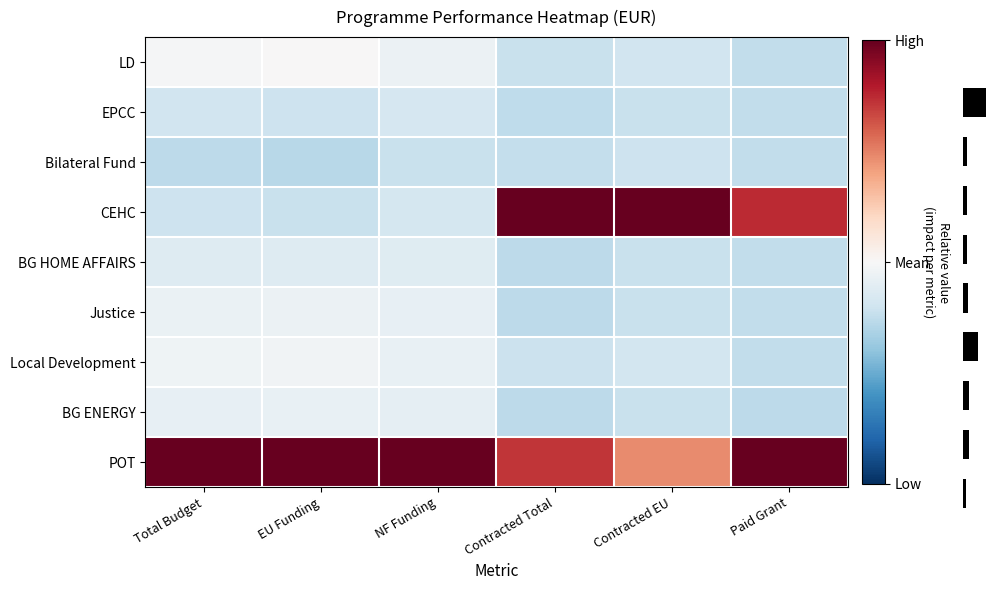

What is the difference between the maximum and minimum values in the Bilateral Fund series?

0.1